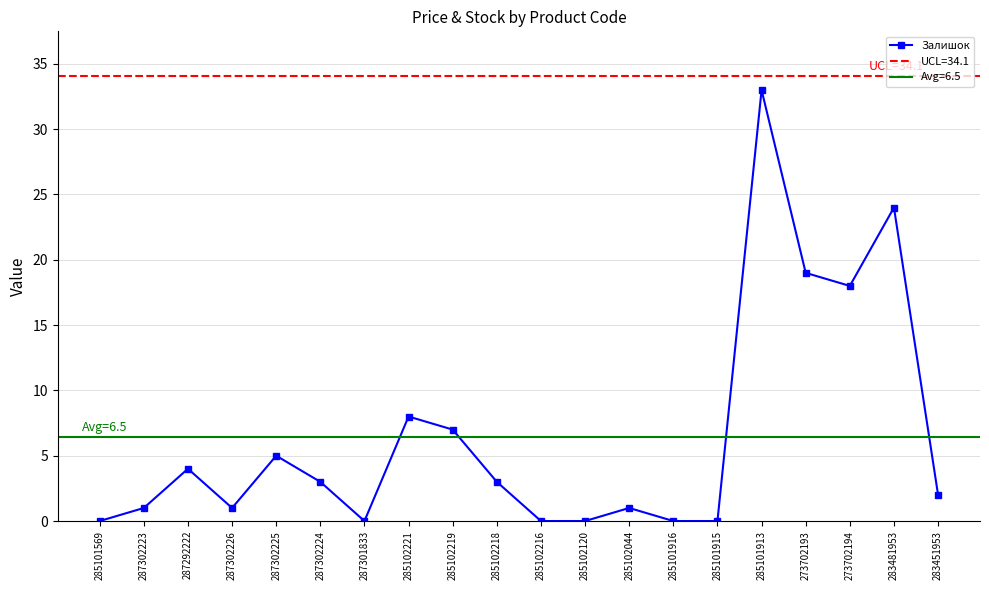

What is the label of the 16th point from the left?

285101913